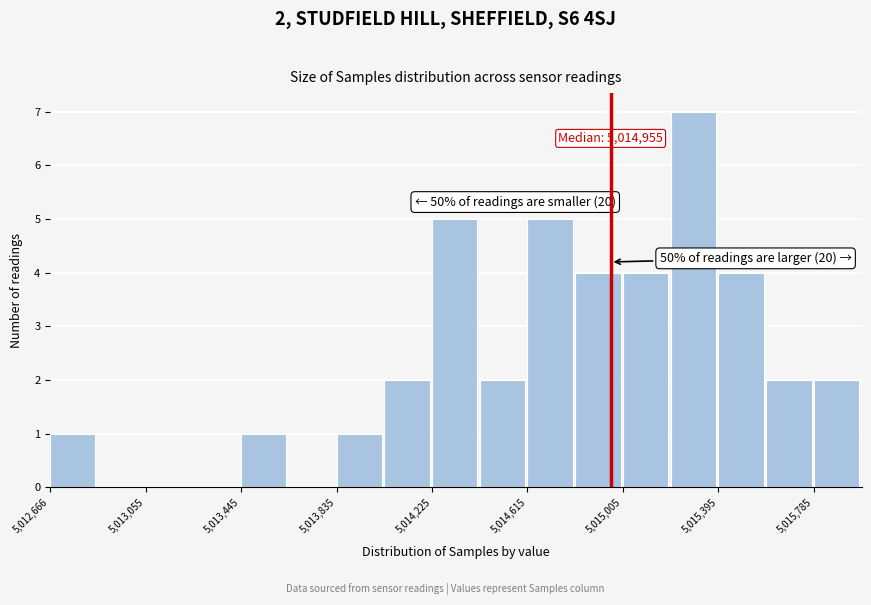

Read against the x-axis, roughly where is the centre of the tallest bar?

5015300